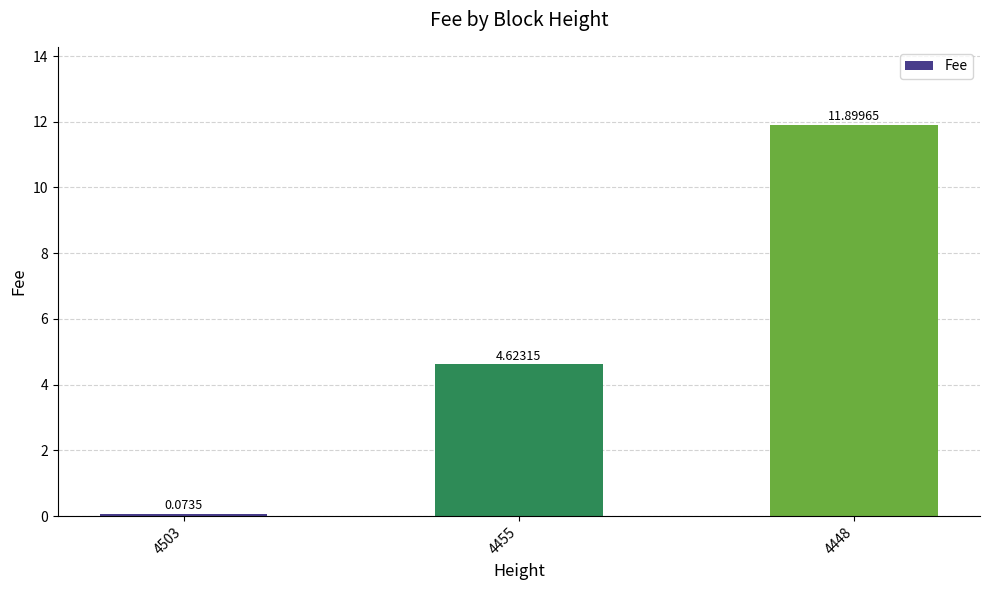

At which category does the chart reach its peak across all series?

4448